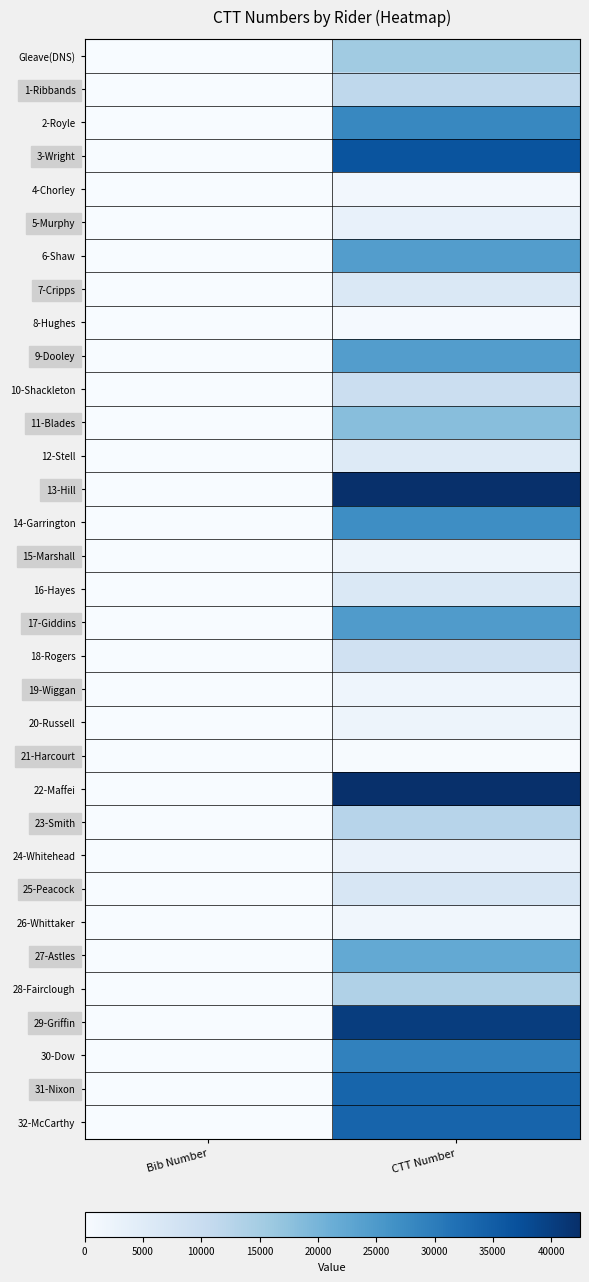

Reading left to right, what are all the values shown in this chart?

Gleave(DNS): Bib Number=39	CTT Number=15576
1-Ribbands: Bib Number=50	CTT Number=11493
2-Royle: Bib Number=53	CTT Number=28138
3-Wright: Bib Number=48	CTT Number=36608
4-Chorley: Bib Number=52	CTT Number=1103
5-Murphy: Bib Number=41	CTT Number=3027
6-Shaw: Bib Number=43	CTT Number=24272
7-Cripps: Bib Number=45	CTT Number=6162
8-Hughes: Bib Number=51	CTT Number=571
9-Dooley: Bib Number=44	CTT Number=24364
10-Shackleton: Bib Number=49	CTT Number=9355
11-Blades: Bib Number=36	CTT Number=18152
12-Stell: Bib Number=47	CTT Number=5549
13-Hill: Bib Number=35	CTT Number=42441
14-Garrington: Bib Number=28	CTT Number=27169
15-Marshall: Bib Number=16	CTT Number=2036
16-Hayes: Bib Number=32	CTT Number=5986
17-Giddins: Bib Number=27	CTT Number=24612
18-Rogers: Bib Number=31	CTT Number=8448
19-Wiggan: Bib Number=34	CTT Number=1832
20-Russell: Bib Number=30	CTT Number=2145
21-Harcourt: Bib Number=21	CTT Number=316
22-Maffei: Bib Number=19	CTT Number=42470
23-Smith: Bib Number=18	CTT Number=12518
24-Whitehead: Bib Number=24	CTT Number=2702
25-Peacock: Bib Number=38	CTT Number=6687
26-Whittaker: Bib Number=33	CTT Number=1368
27-Astles: Bib Number=17	CTT Number=22218
28-Fairclough: Bib Number=25	CTT Number=13546
29-Griffin: Bib Number=22	CTT Number=40231
30-Dow: Bib Number=26	CTT Number=29141
31-Nixon: Bib Number=20	CTT Number=33785
32-McCarthy: Bib Number=15	CTT Number=33864